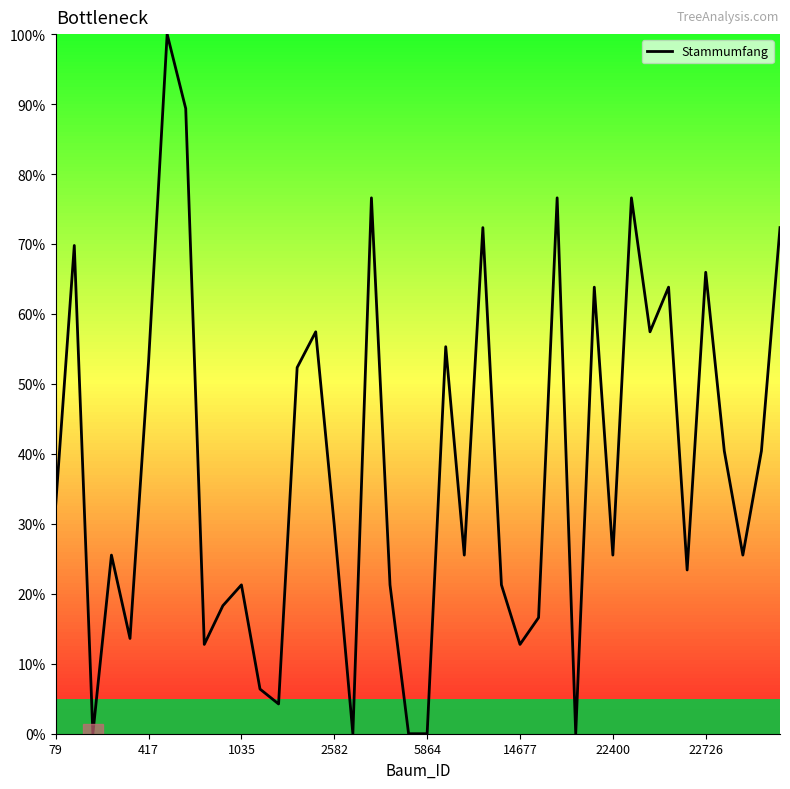

Reading left to right, transcribe all the data shown in this chart.

32.8	69.8	0.0	25.5	13.6	53.2	100.0	89.4	12.8	18.3	21.3	6.4	4.3	52.3	57.4	29.8	0.0	76.6	21.3	0.0	0.0	55.3	25.5	72.3	21.3	12.8	16.6	76.6	0.0	63.8	25.5	76.6	57.4	63.8	23.4	66.0	40.4	25.5	40.4	72.3